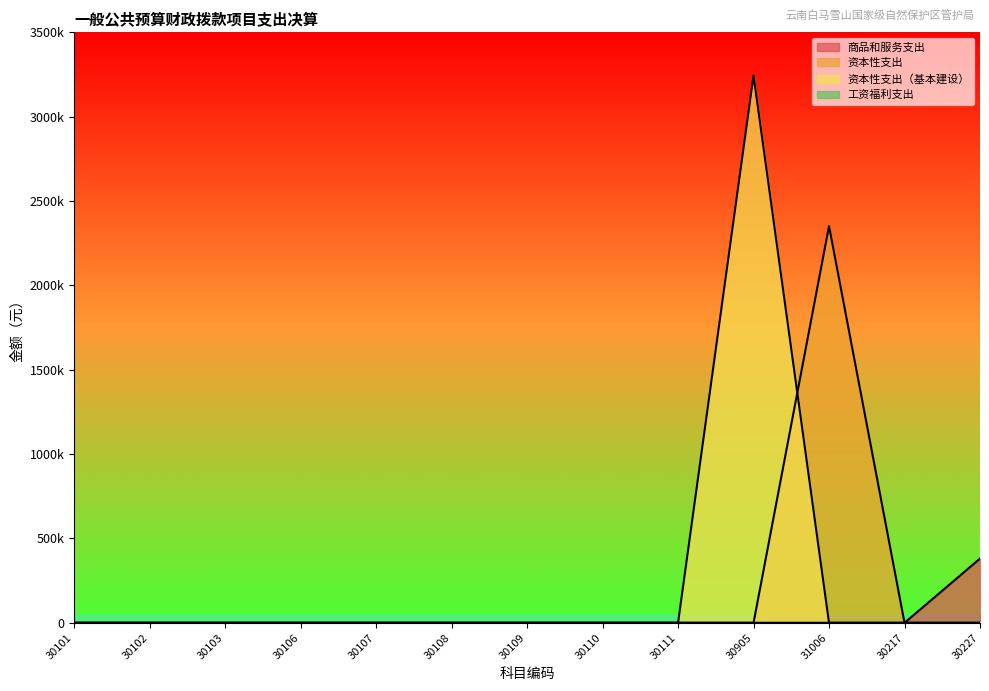

What position from the left is 31006?

11